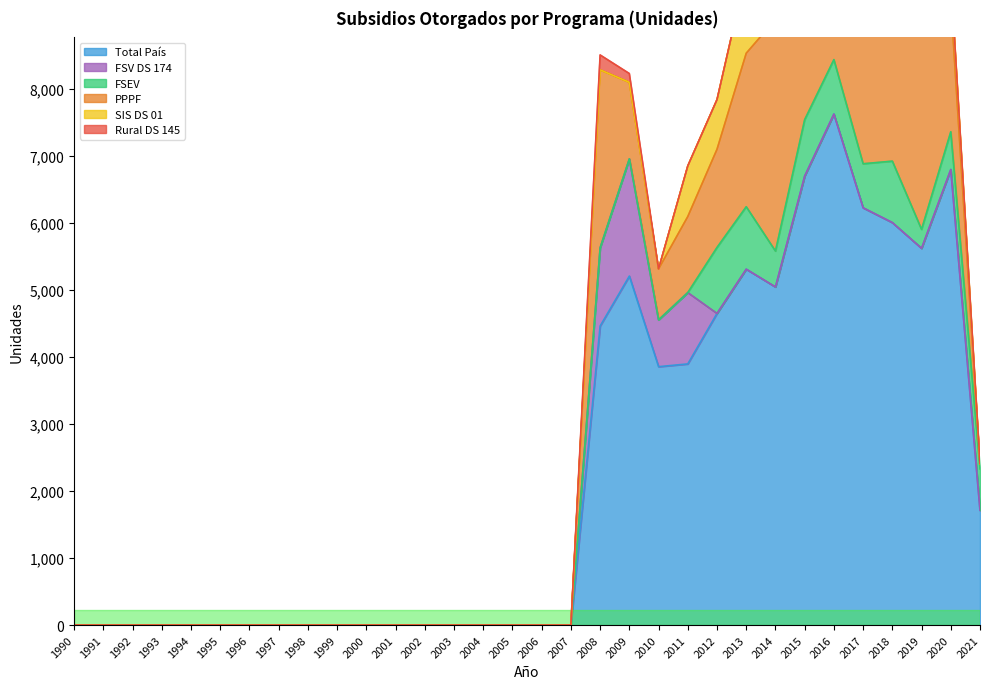

Which label corresponds to the largest value in the chart?

2016